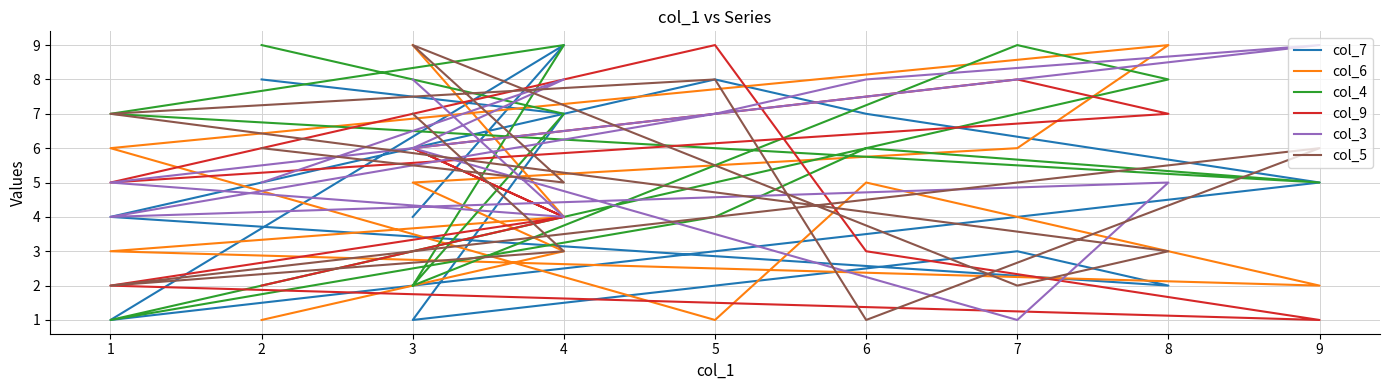

What is the average value of the col_9 series?

5